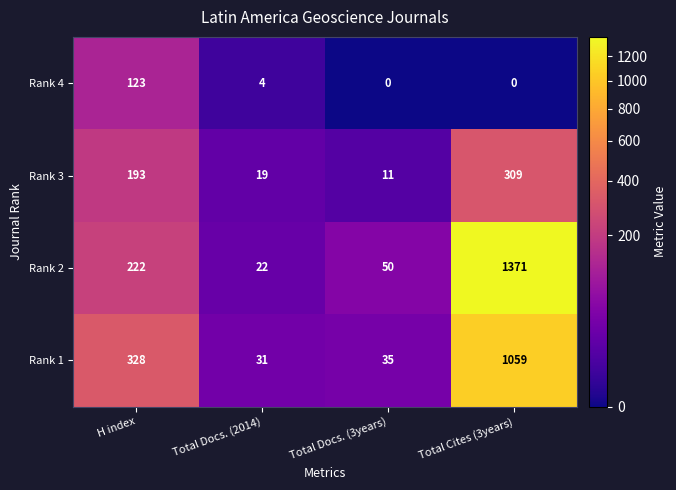

What is the sum of all Rank 2 values?

1665